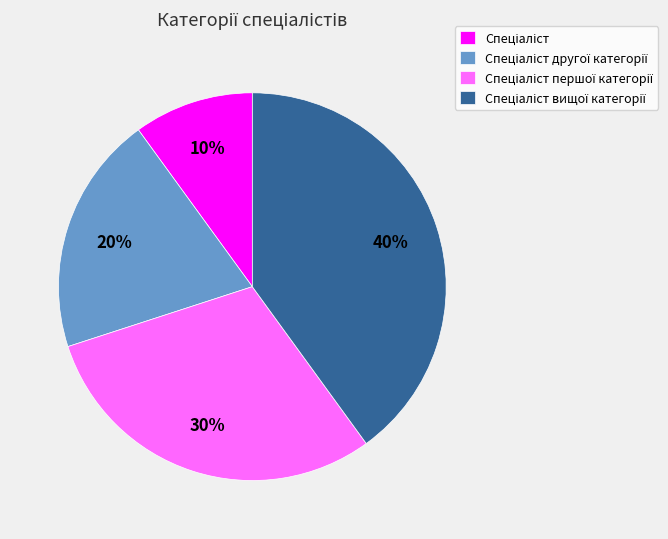

To the nearest percent, what is the difference between the largest and smallest slice percentages?

30%